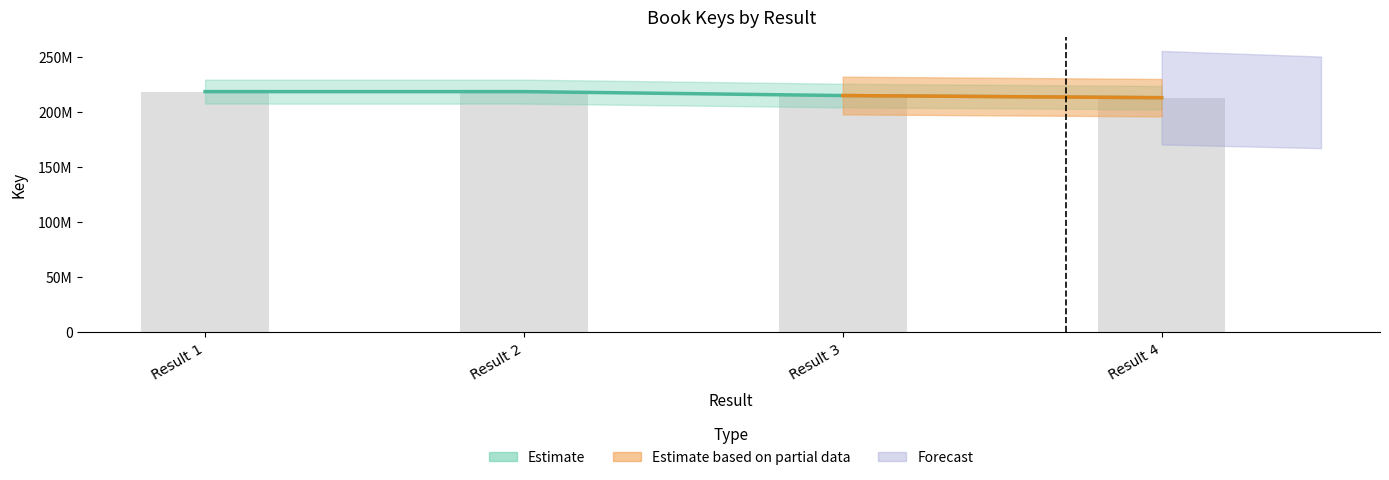

What is the difference between the maximum and minimum values?

5516809